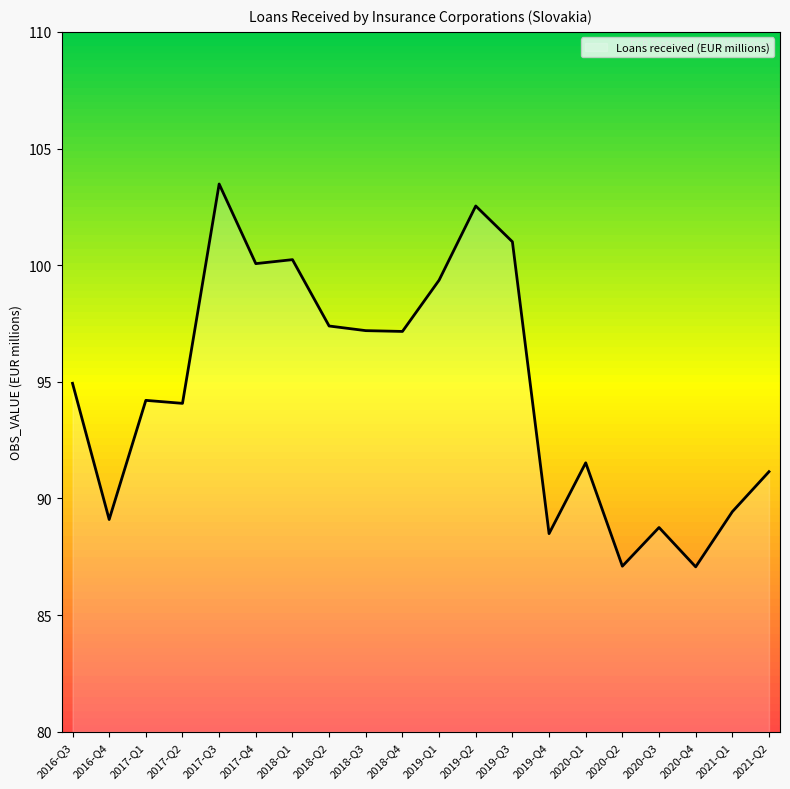

The value at 2019-Q2 is 136.6. True or false?

False